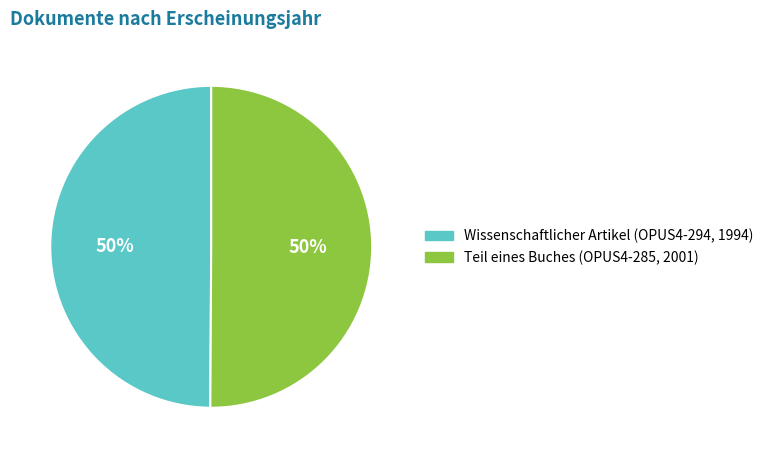

What percentage is the Wissenschaftlicher Artikel slice, to the nearest percent?

50%